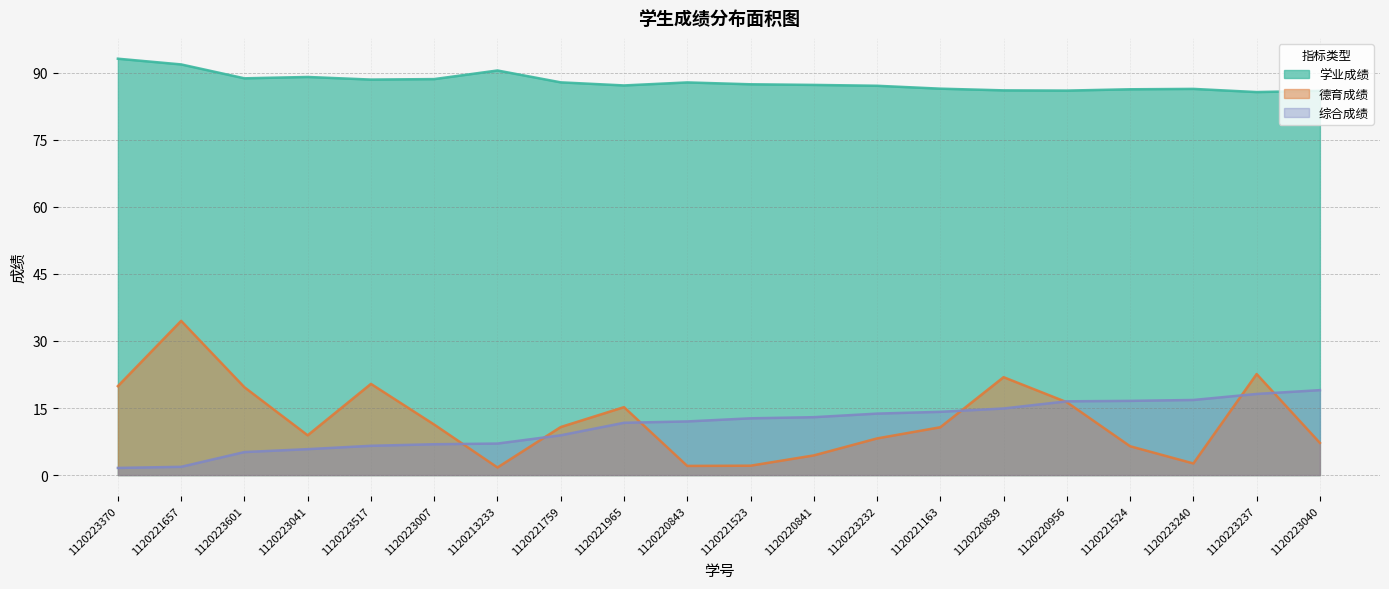

Which series has the largest total across all categories?

学业成绩